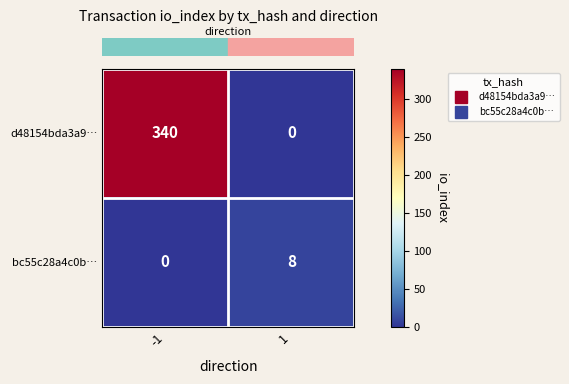

What is the total value across all series at 1?

8